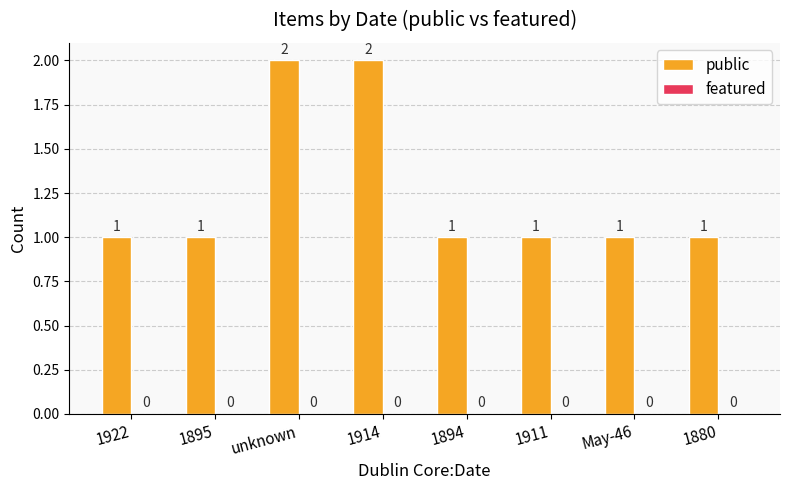

Reading left to right, transcribe all the data shown in this chart.

1922=1	1895=1	unknown=2	1914=2	1894=1	1911=1	May-46=1	1880=1